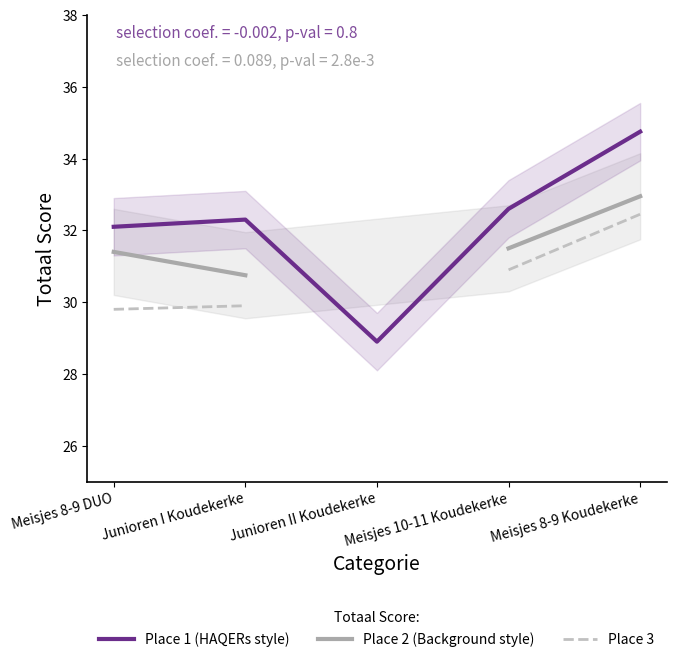

Which category has the lowest value in the Place 1 (HAQERs style) series?

Junioren II Koudekerke